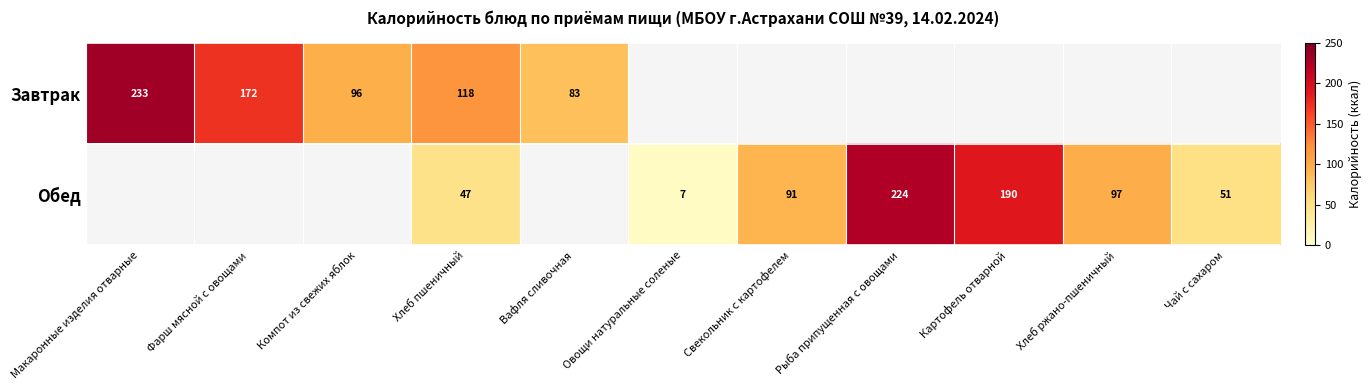

Is the value of Обед at Рыба припущенная с овощами greater than the value of Завтрак at Вафля сливочная?

Yes